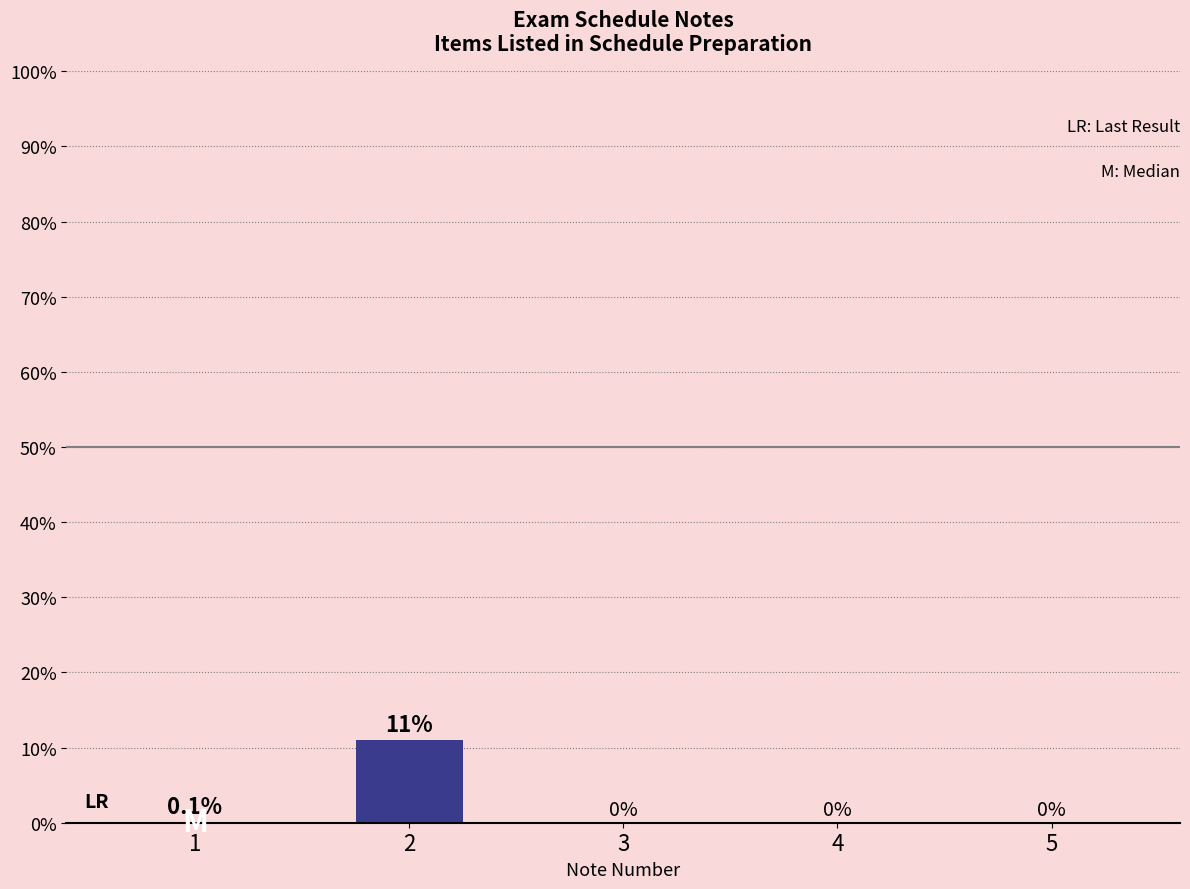

Which has a higher value, 1 or 2?

2